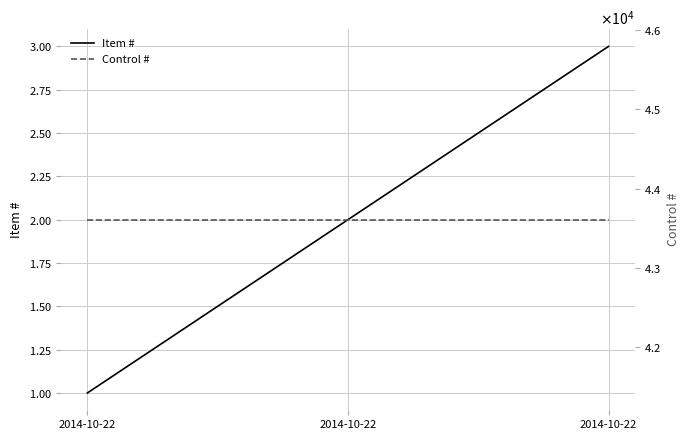

The Control # series shows 61002 at 2014-10-22. True or false?

False